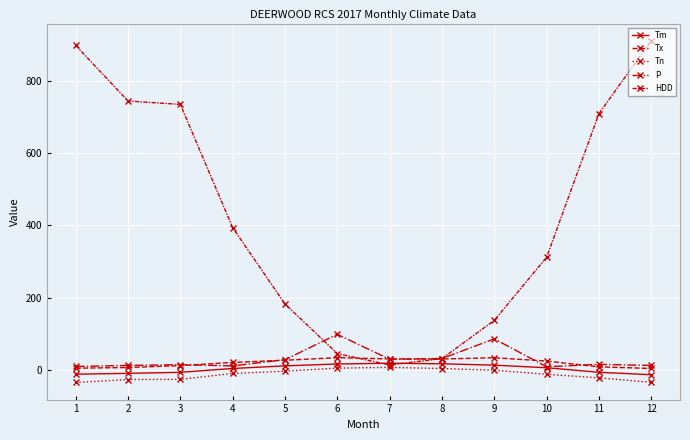

How many distinct data groups are displayed?

5